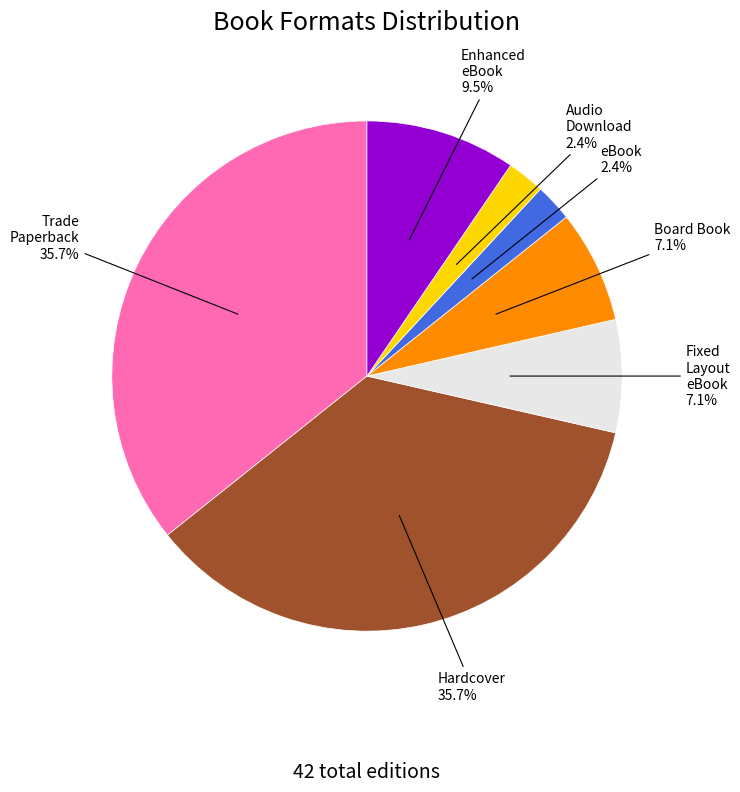

To the nearest percent, what is the average slice percentage?

14%